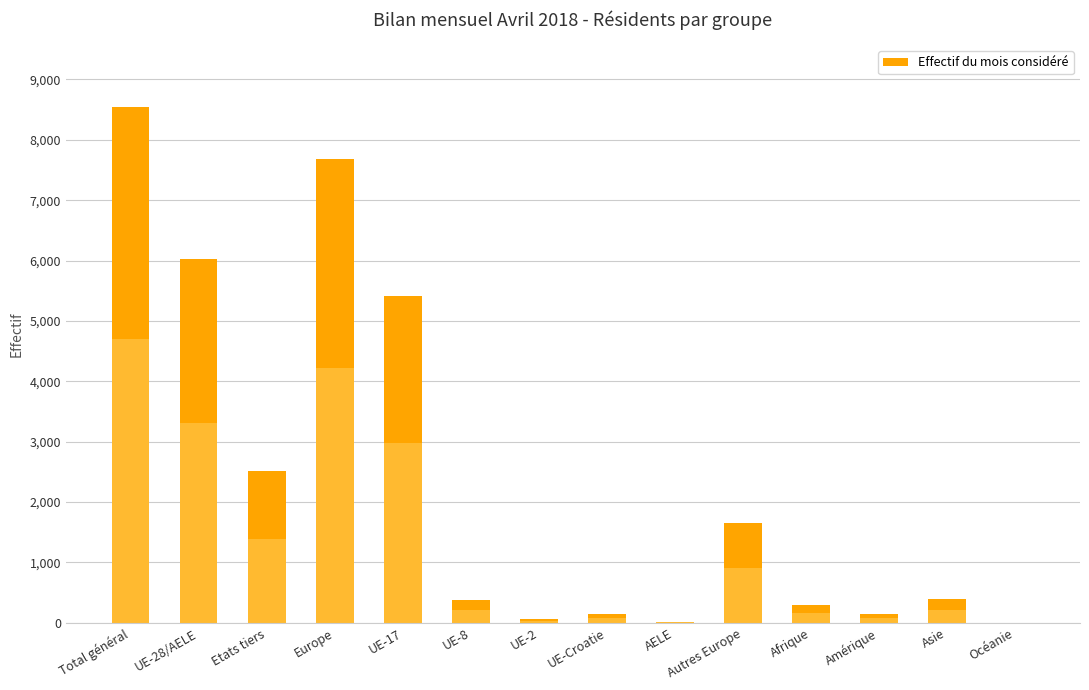

At which label does the data first exceed 400?

Total général